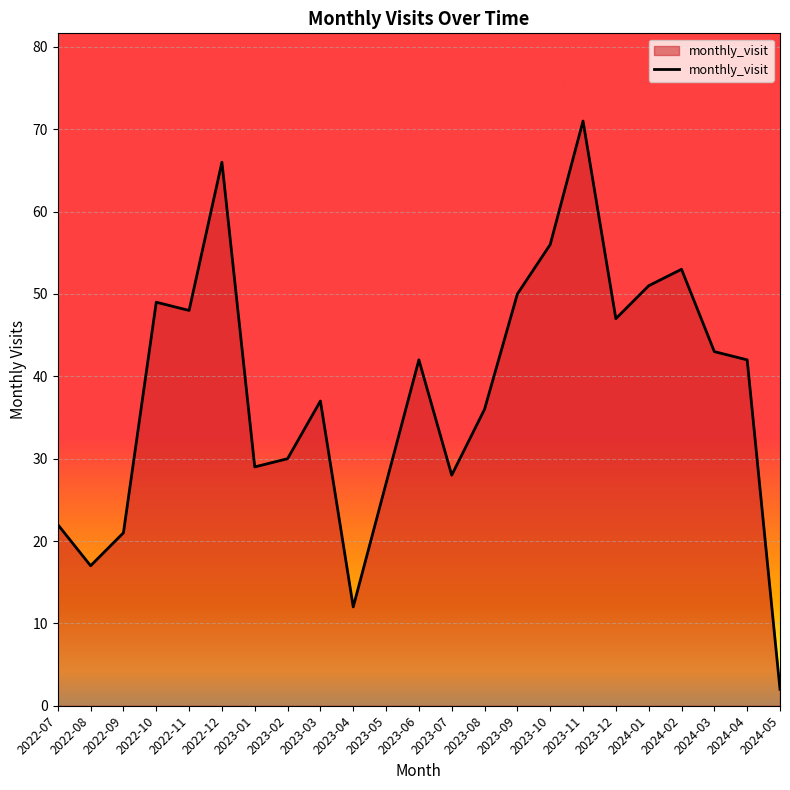

Which category has the lowest value across all series?

2024-05